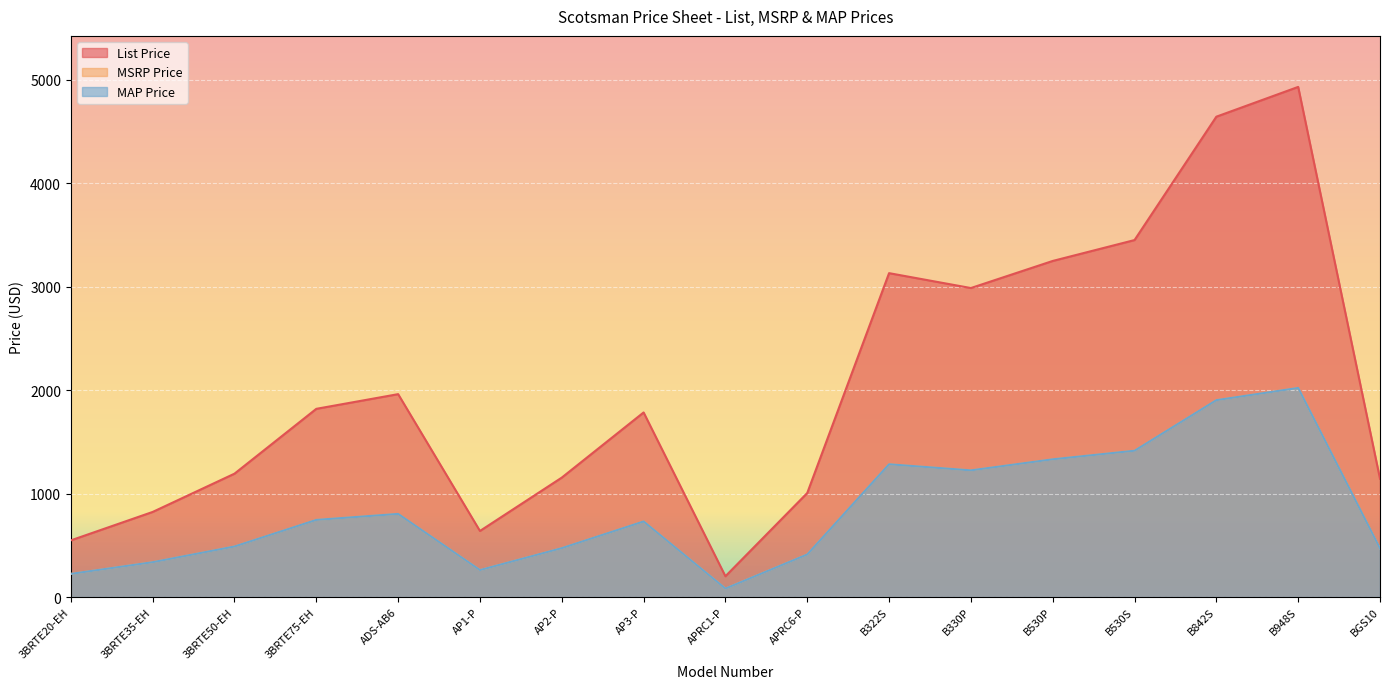

True or false: MSRP Price and MAP Price intersect in this chart.

False